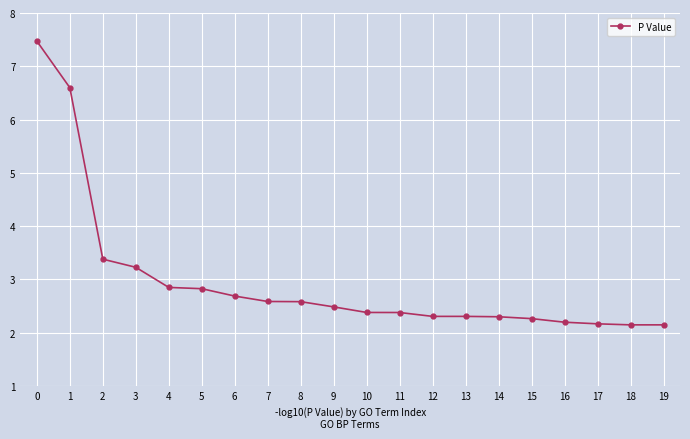

Does the chart have visible grid lines?

Yes